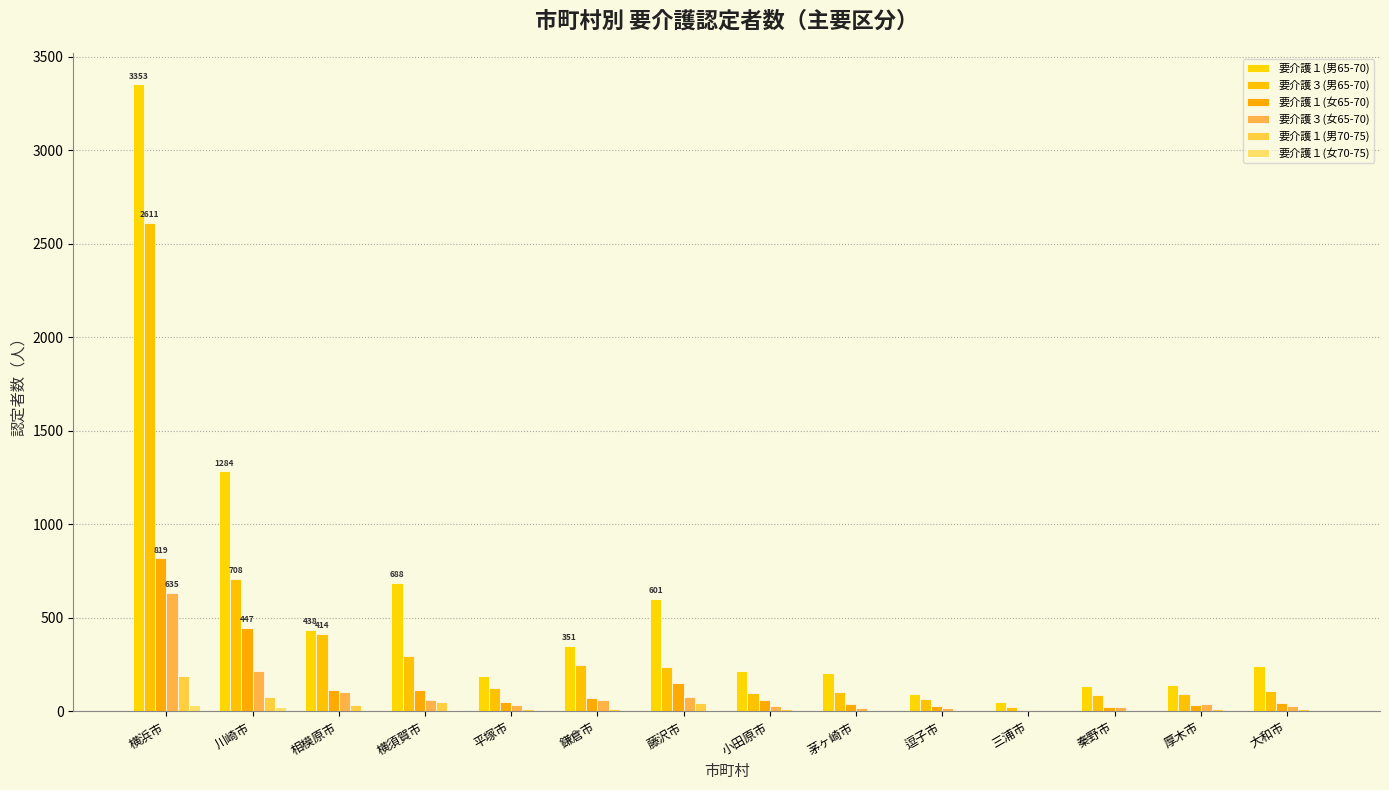

Which has a higher value, 大和市 or 小田原市?

大和市